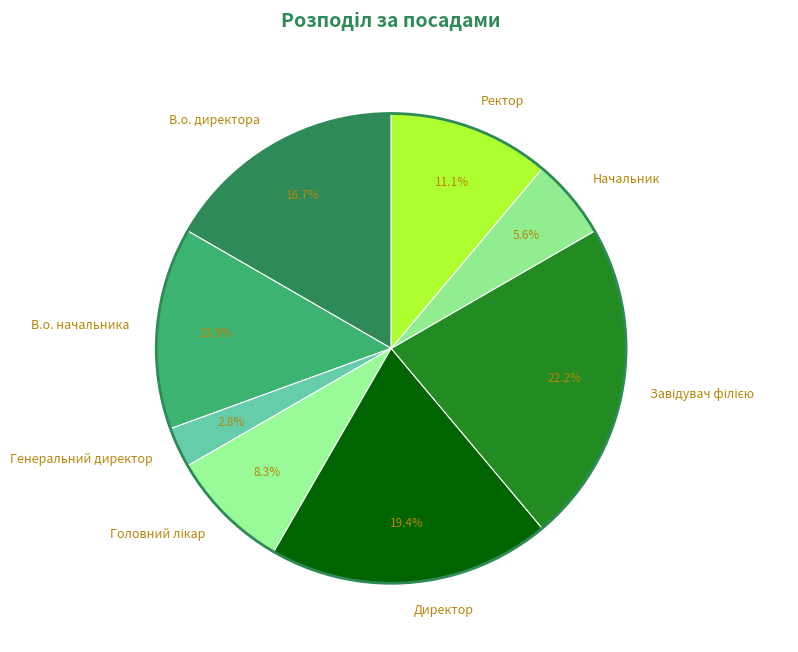

True or false: Генеральний директор accounts for 16% of the total.

False